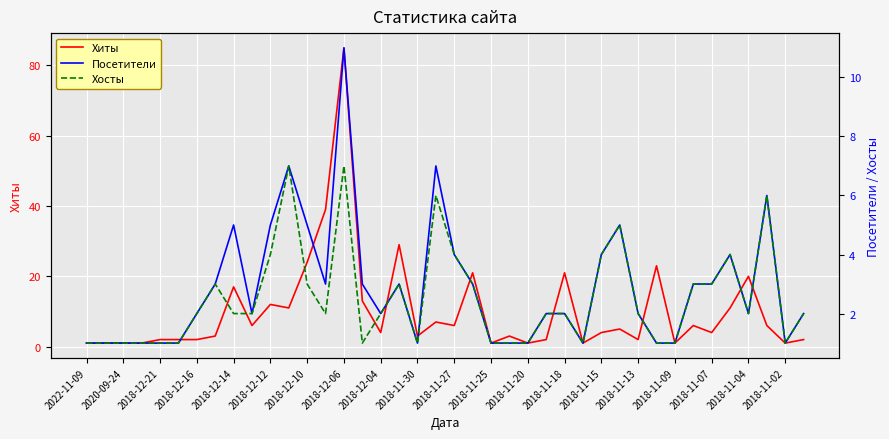

At which label does Хиты first exceed 4?

2018-12-14